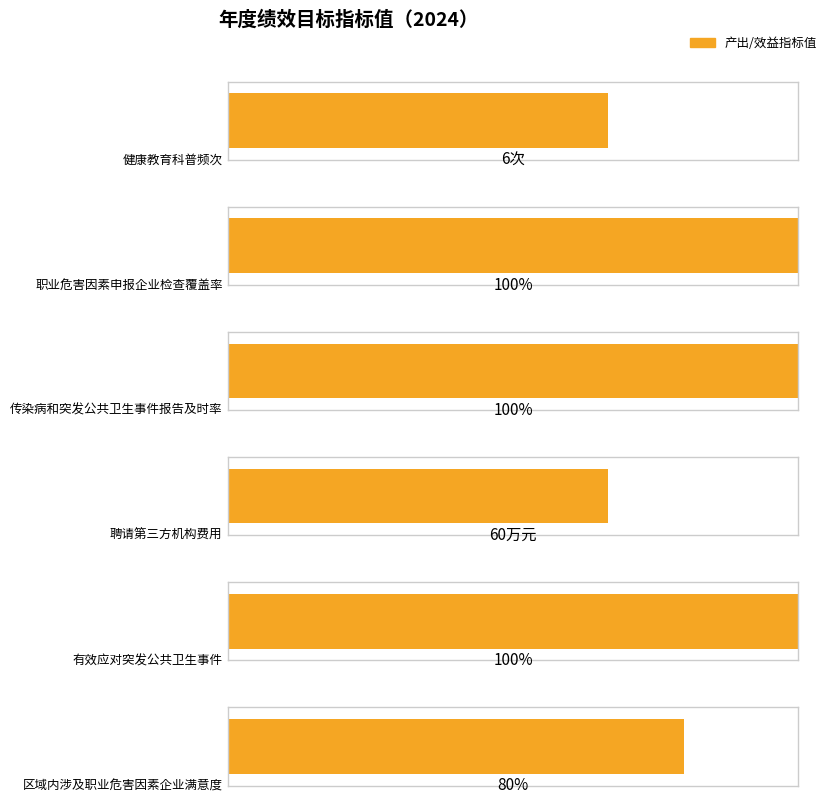

Are the bars grouped side by side (vs. stacked)?

Yes